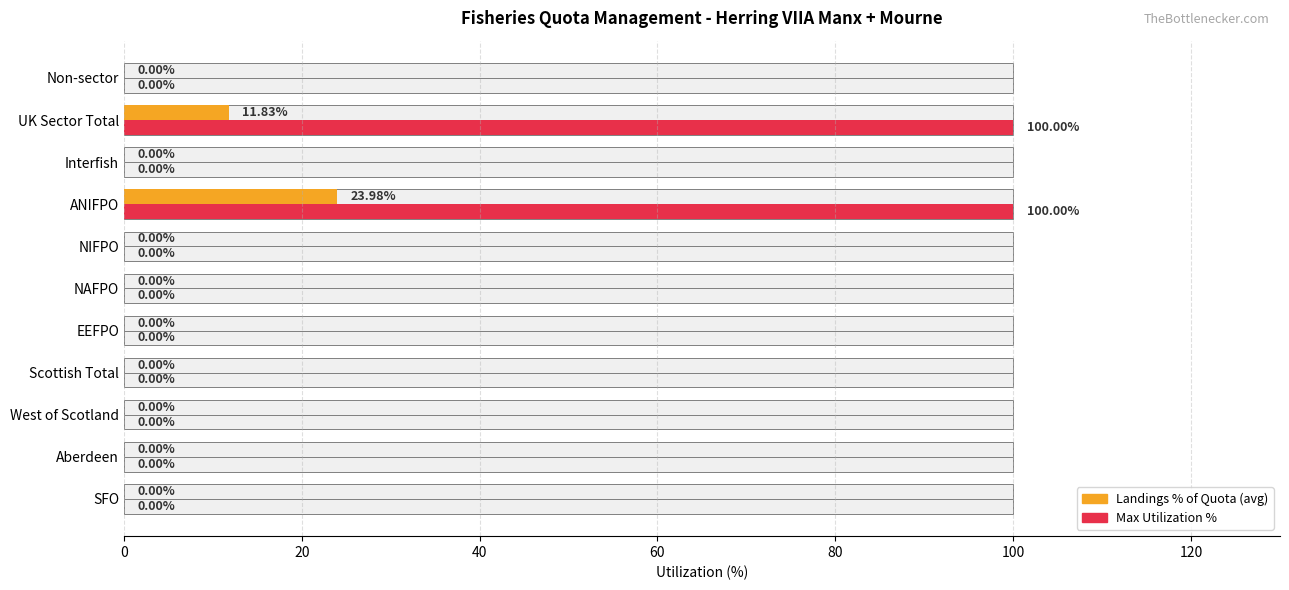

Reading left to right, extract all data points from this chart.

Landings % of Quota (avg): 0.0	0.0	0.0	0.0	0.0	0.0	0.0	24.0	0.0	11.8	0.0
Max Utilization %: 0.0	0.0	0.0	0.0	0.0	0.0	0.0	100.0	0.0	100.0	0.0